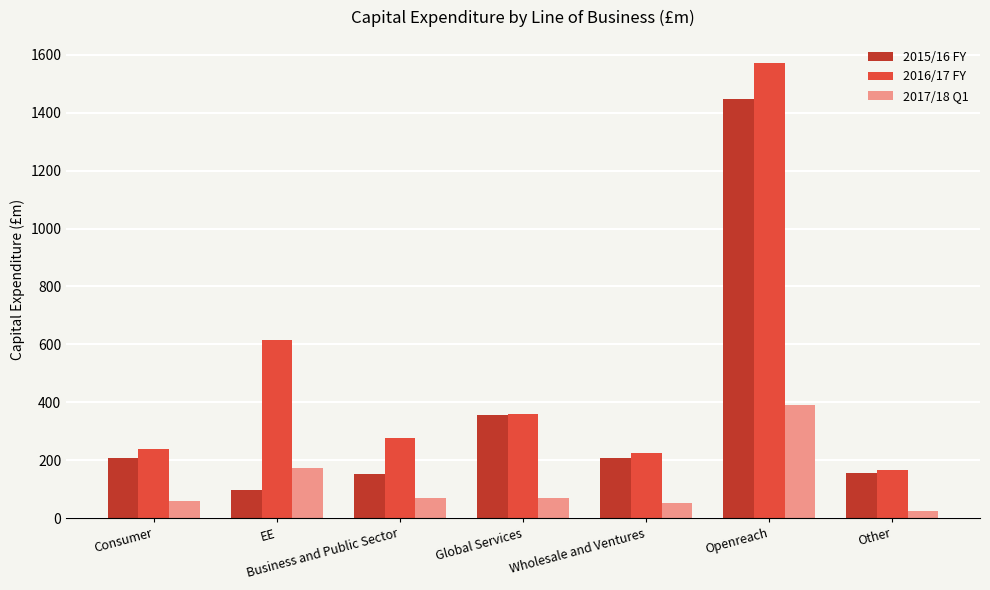

What is the sum of the 2017/18 Q1 values at Openreach and Global Services?

459